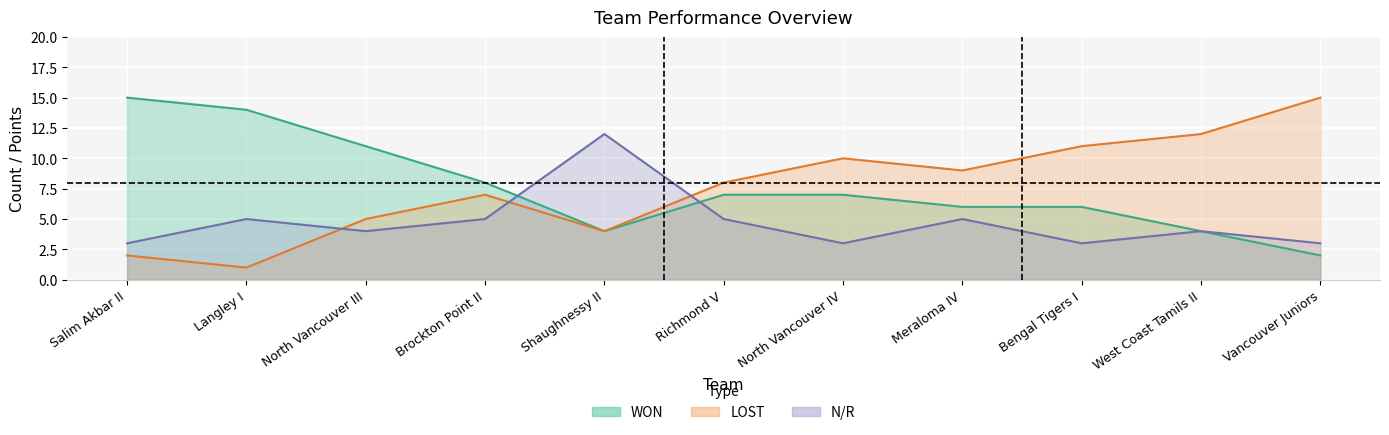

Which series has the widest spread of values?

LOST